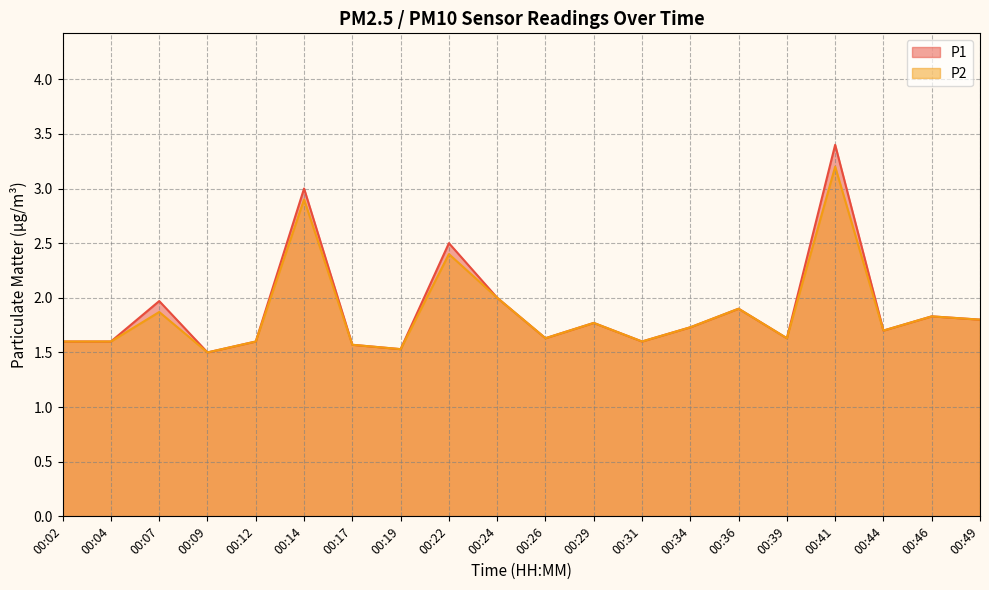

At which label is P2 closest to 2?

00:24